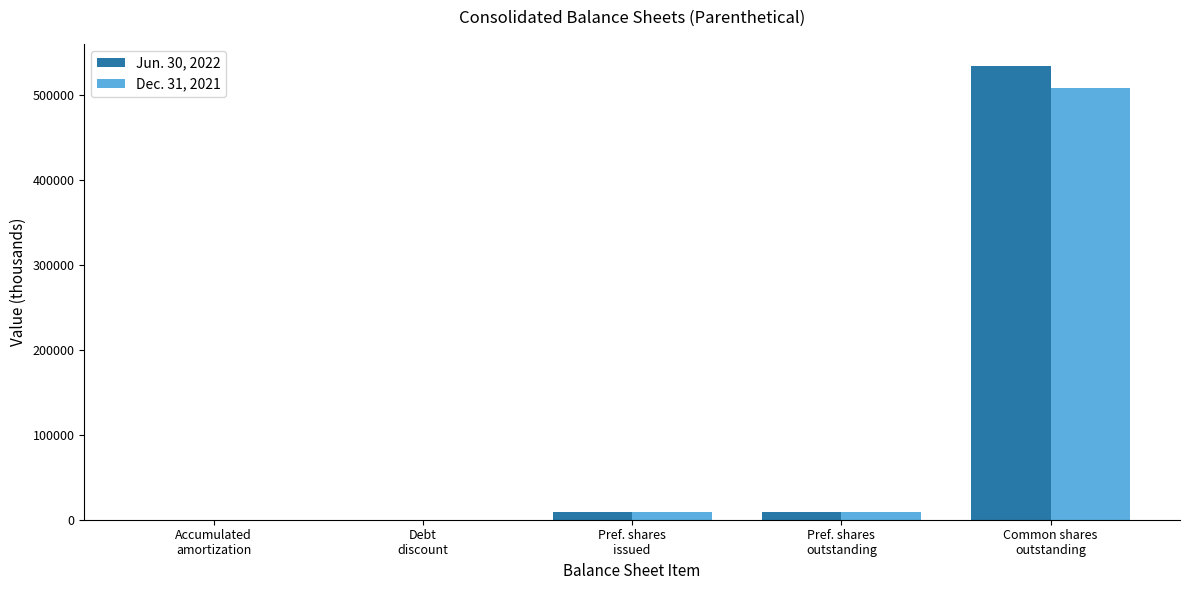

Are the bars horizontal?

No